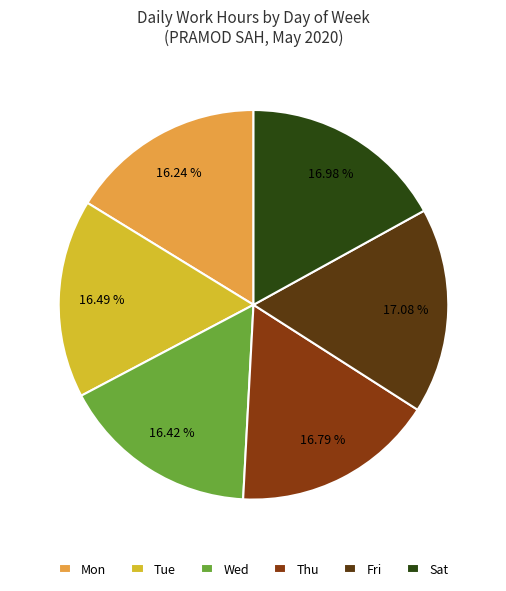

Does any single category account for the majority?

No